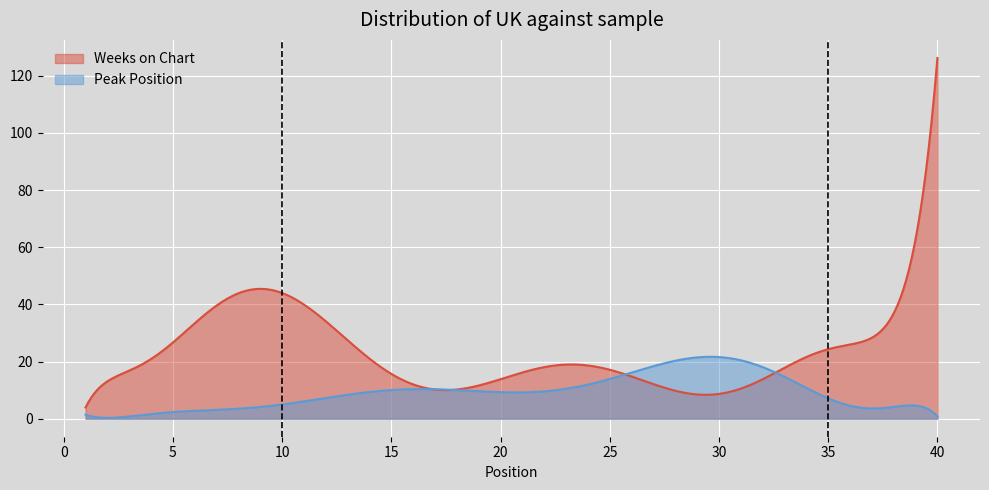

List the series in order of their overall mean, lowest first.

Peak Position, Weeks on Chart